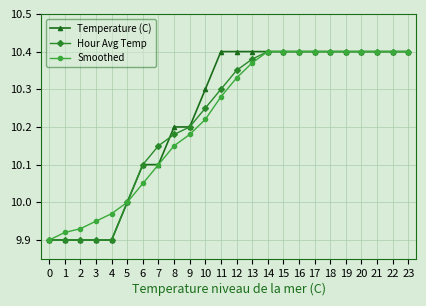

The value of Temperature (C) at 0 is 3.4. True or false?

False